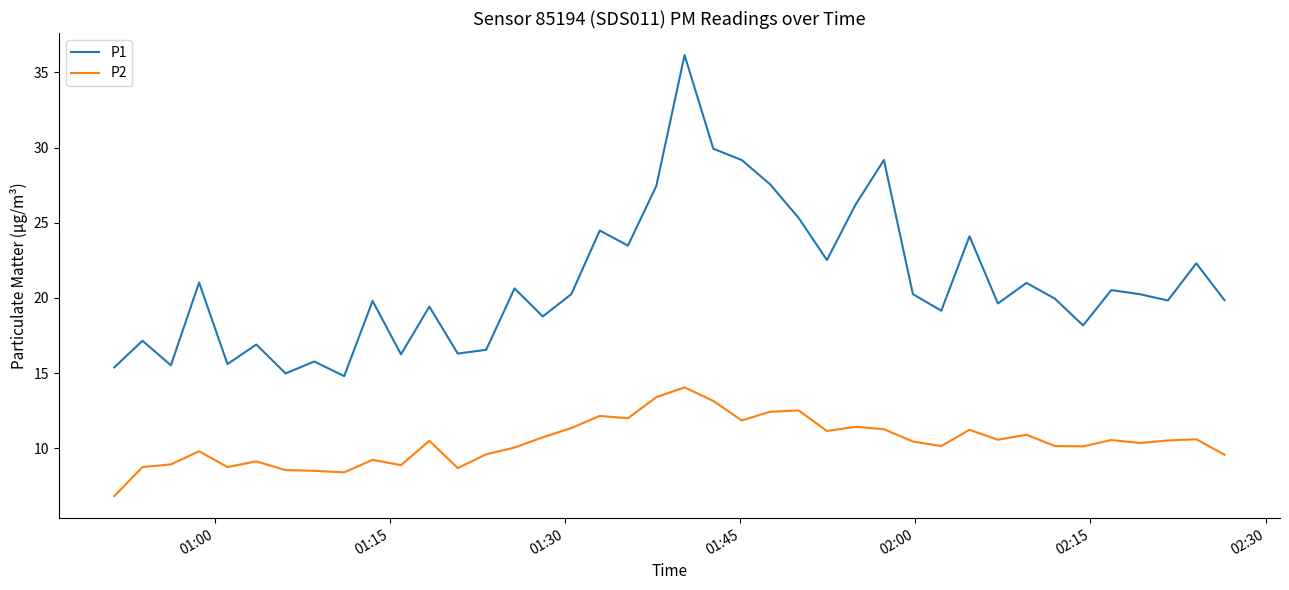

True or false: P1 and P2 intersect in this chart.

False